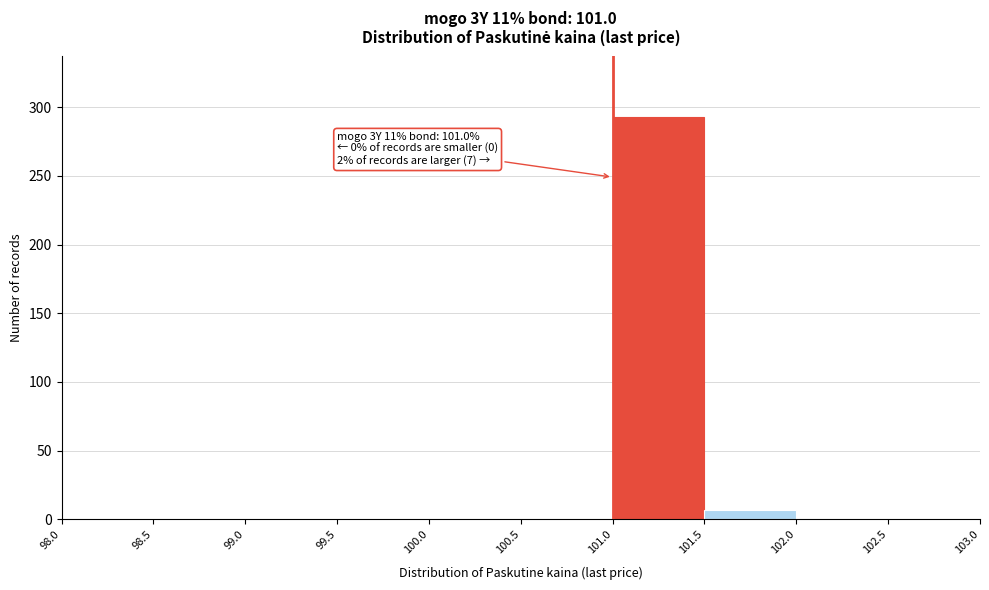

Which range on the x-axis has the tallest bar?

101.0 to 101.5